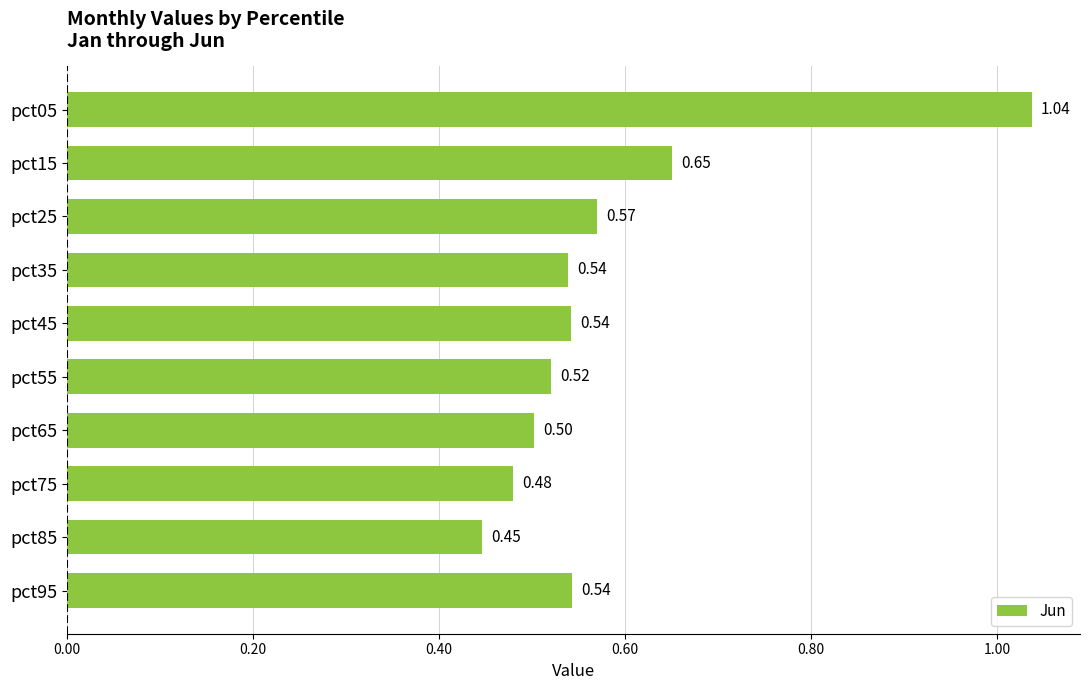

What is the sum of the values at pct15 and pct45?

1.2